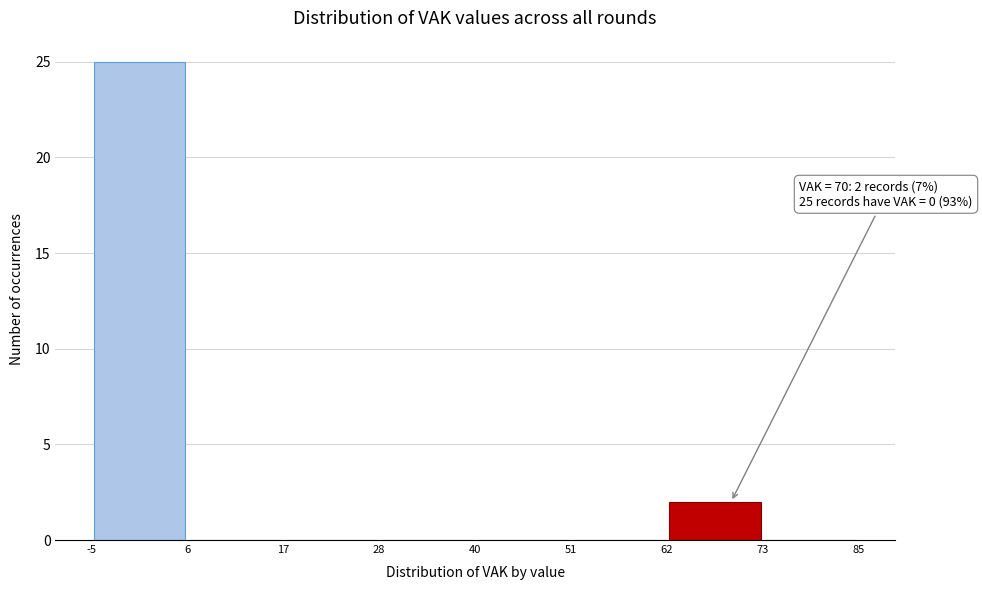

Which range on the x-axis has the tallest bar?

-5 to 6